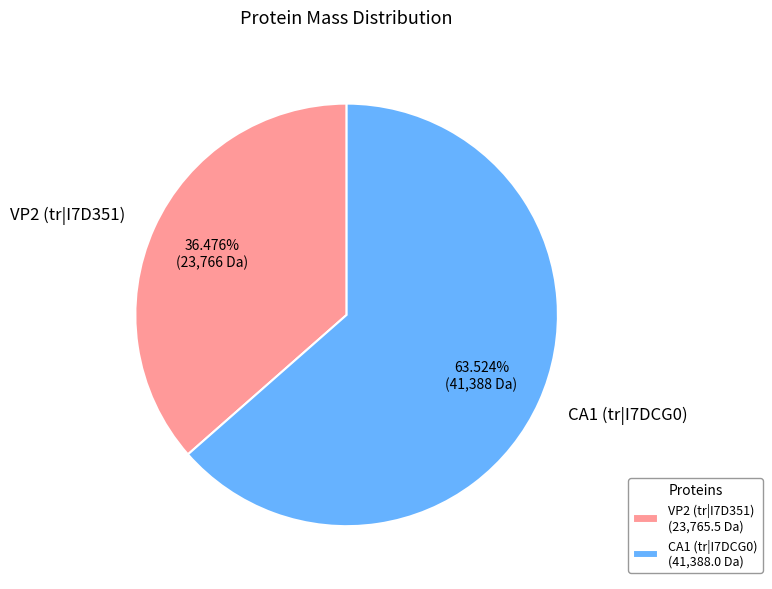

How many segments does this pie chart have?

2